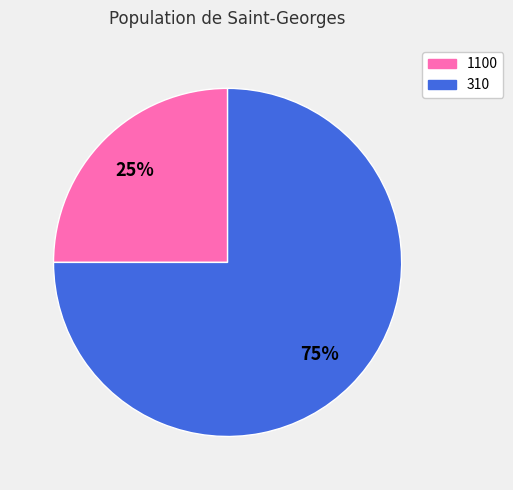

To the nearest percent, what is the difference between the 1100 and 310 slice percentages?

50%